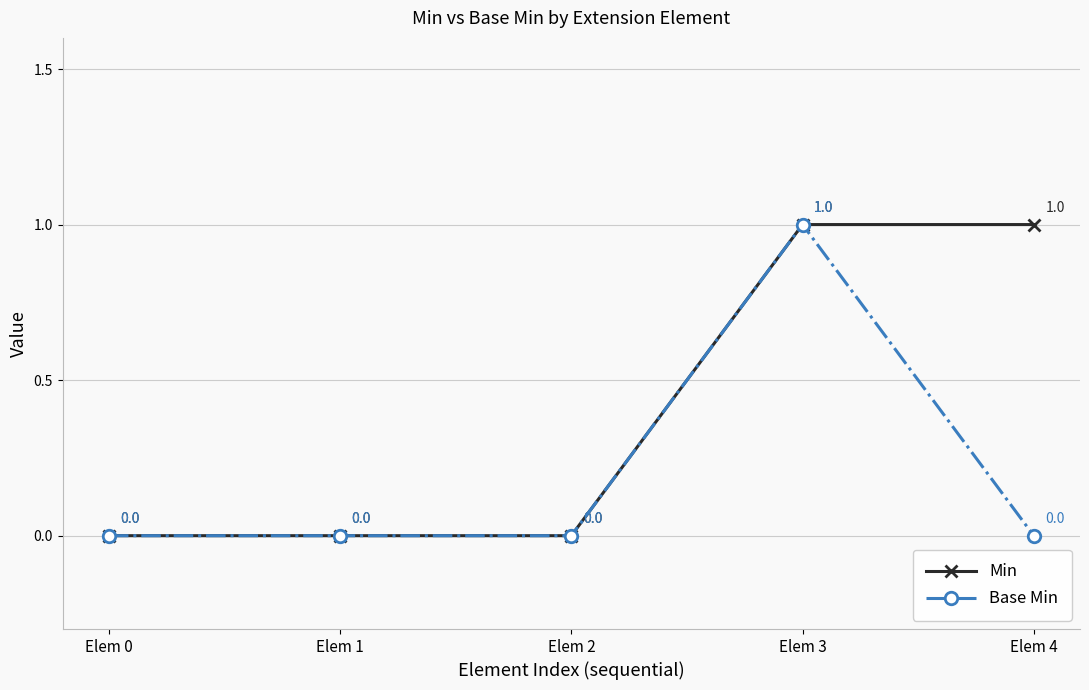

Is the value of Base Min at Elem 4 greater than the value of Min at Elem 3?

No